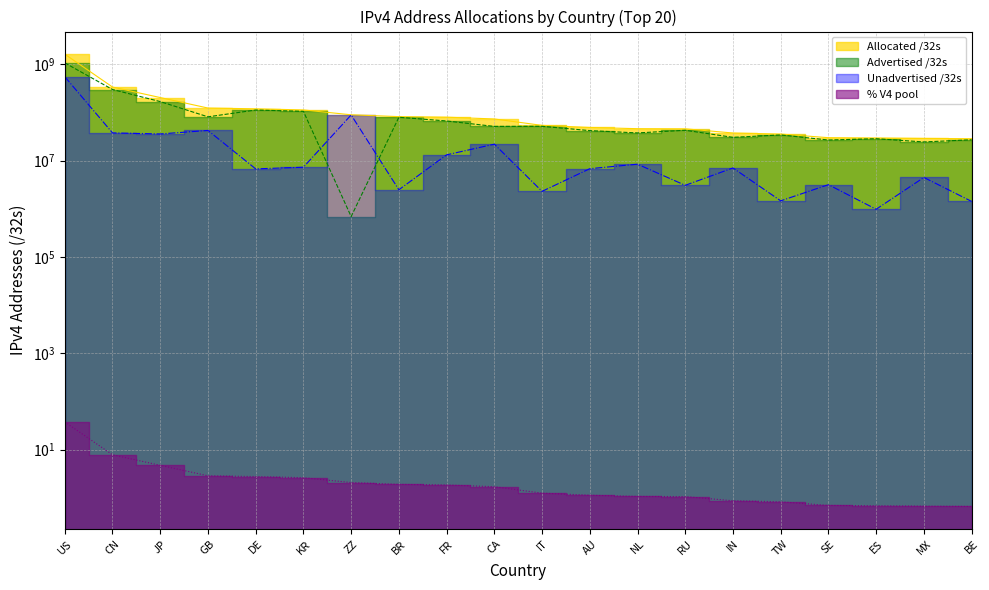

True or false: % V4 pool and Advertised /32s intersect in this chart.

False